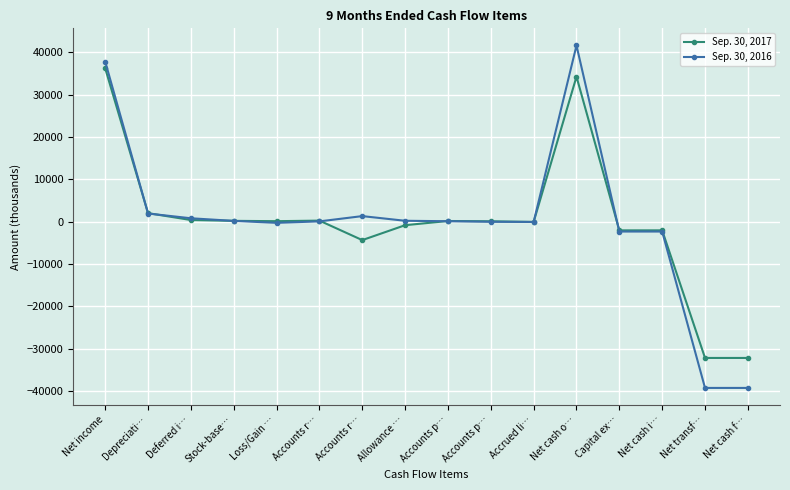

Where is the first local maximum for Sep. 30, 2016?

Accounts r…